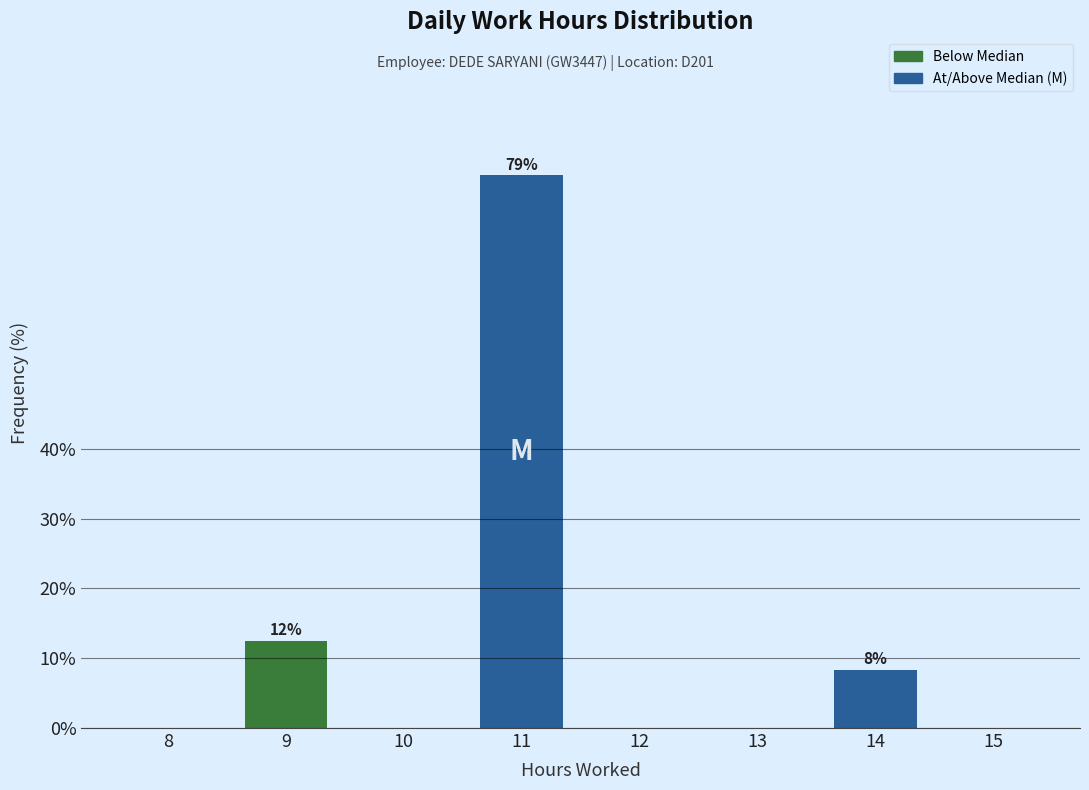

Reading left to right, list all the values displayed in this chart.

8=0.0	9=12.5	10=0.0	11=79.2	12=0.0	13=0.0	14=8.3	15=0.0